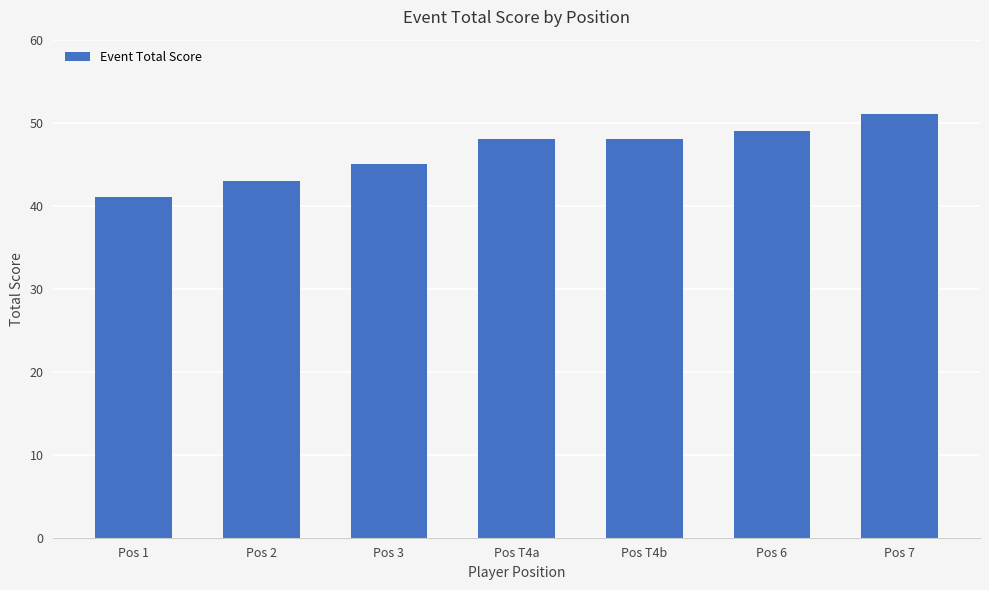

Read the value at Pos T4b.

48